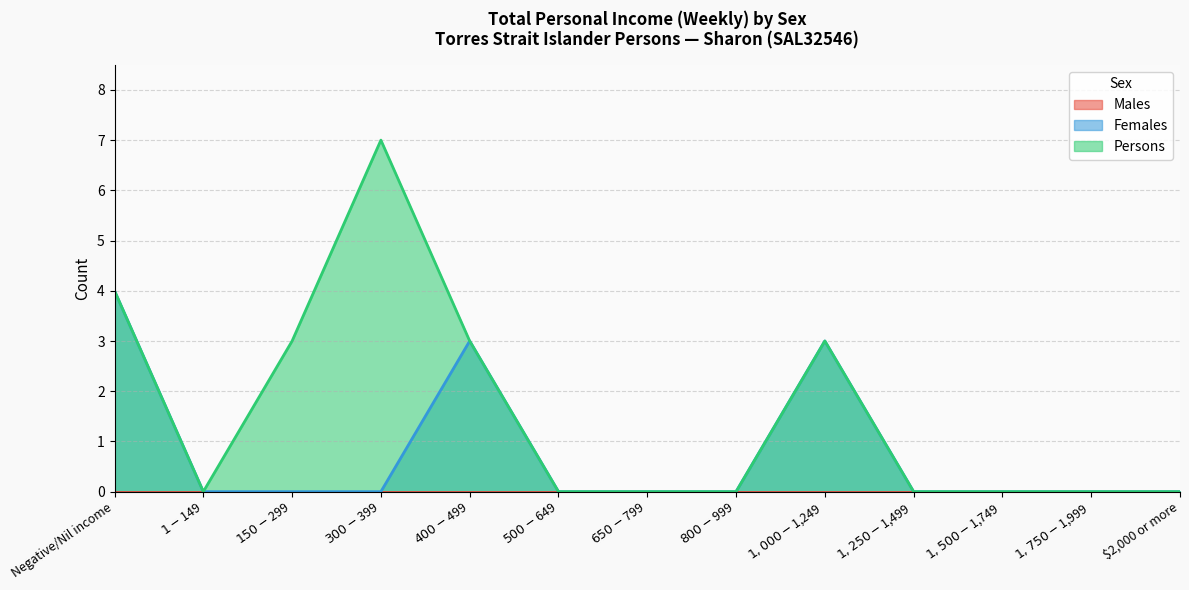

Between $800-$999 and $400-$499, which is larger?

$400-$499